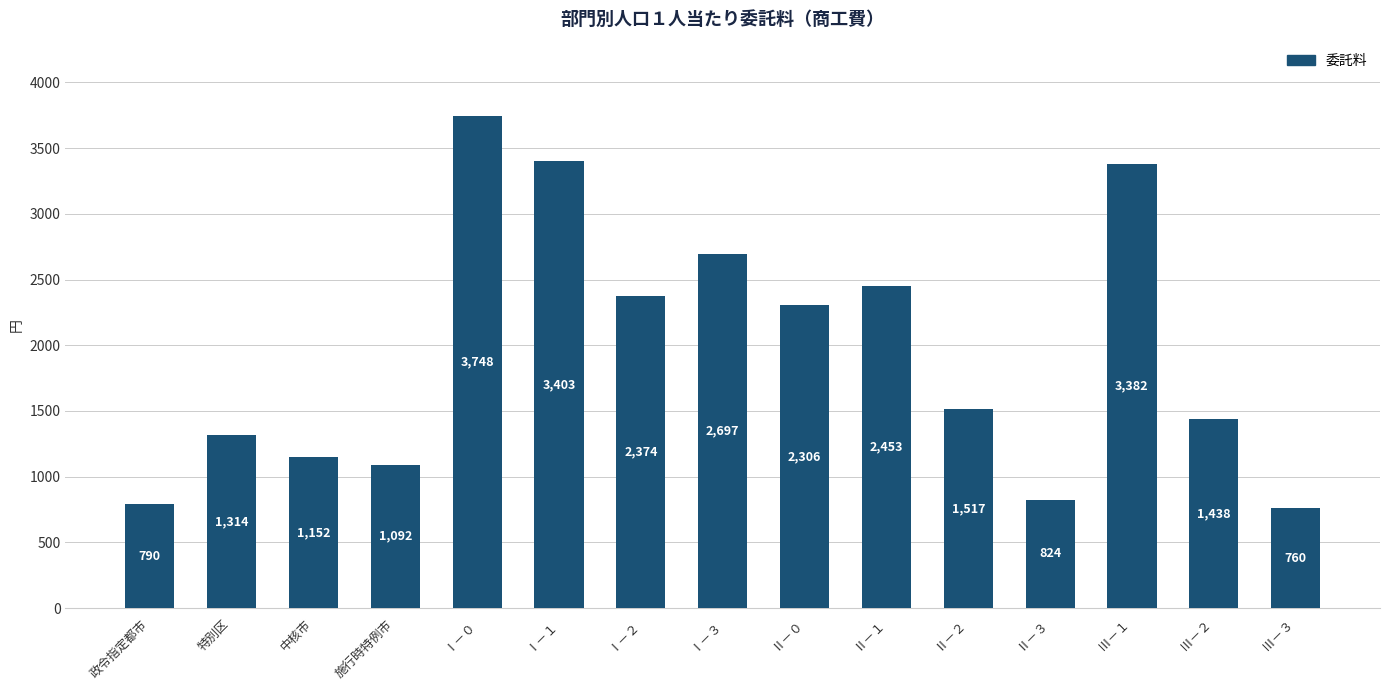

Read the value at Ⅰ－１.

3403